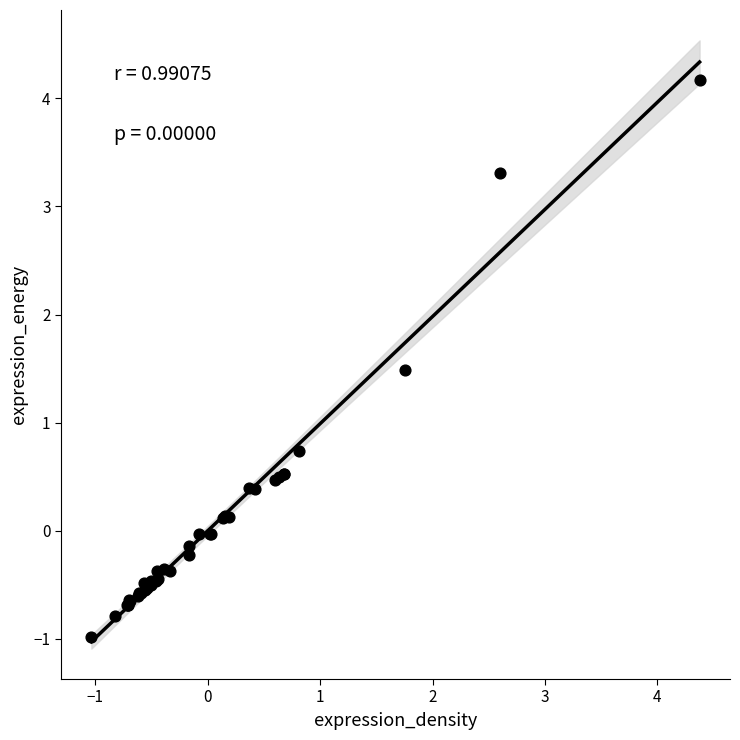

What Y value in the scatter plot is closest to 1?

0.7